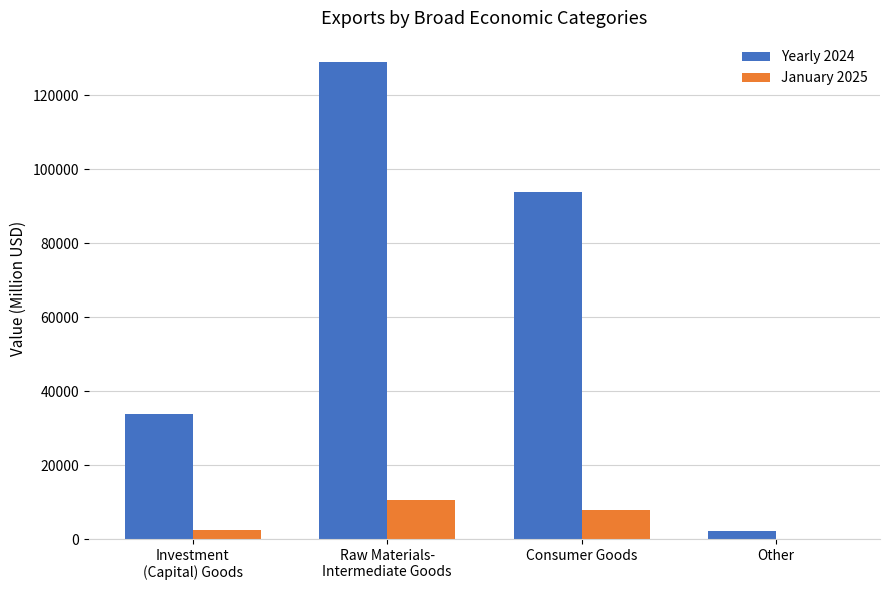

What are all the series names shown in the legend?

Yearly 2024, January 2025